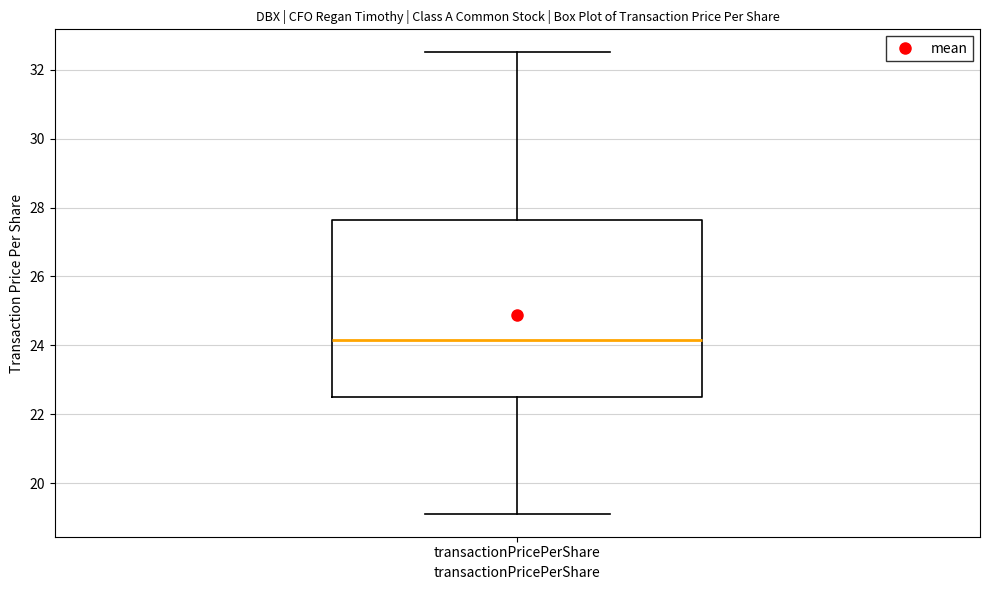

Transcribe this box plot: give where the median line is, the range the box spans, and where the two whiskers end, as read against the y-axis. The values are not printed on the chart, so give them approximately, as read against the axis.

median 24.2, box 22.6 to 27.6, whiskers 19.2 to 32.6